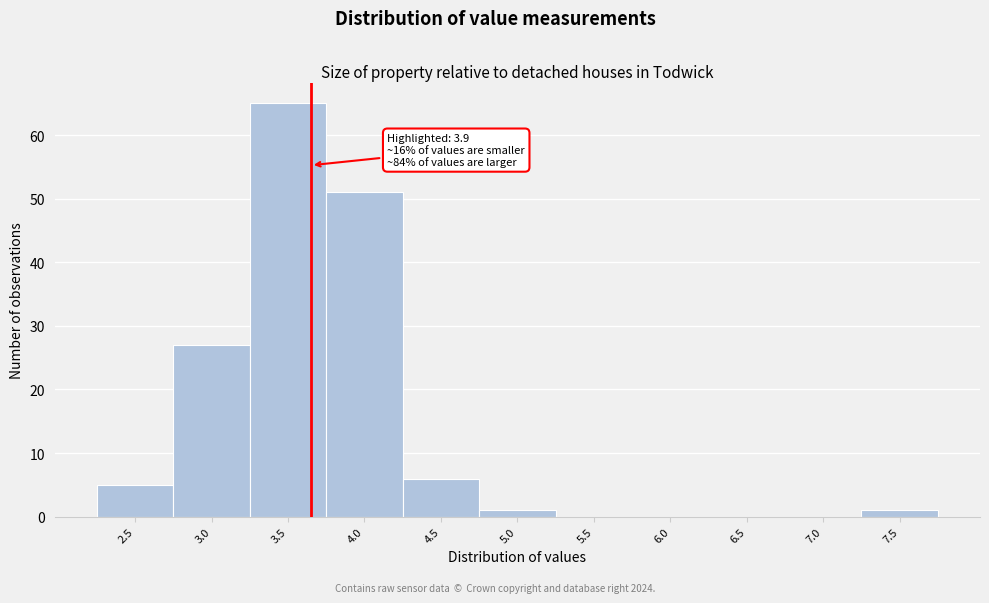

Reading left to right, transcribe all the data shown in this chart.

2.5=5	3.0=27	3.5=65	4.0=51	4.5=6	5.0=1	5.5=0	6.0=0	6.5=0	7.0=0	7.5=1